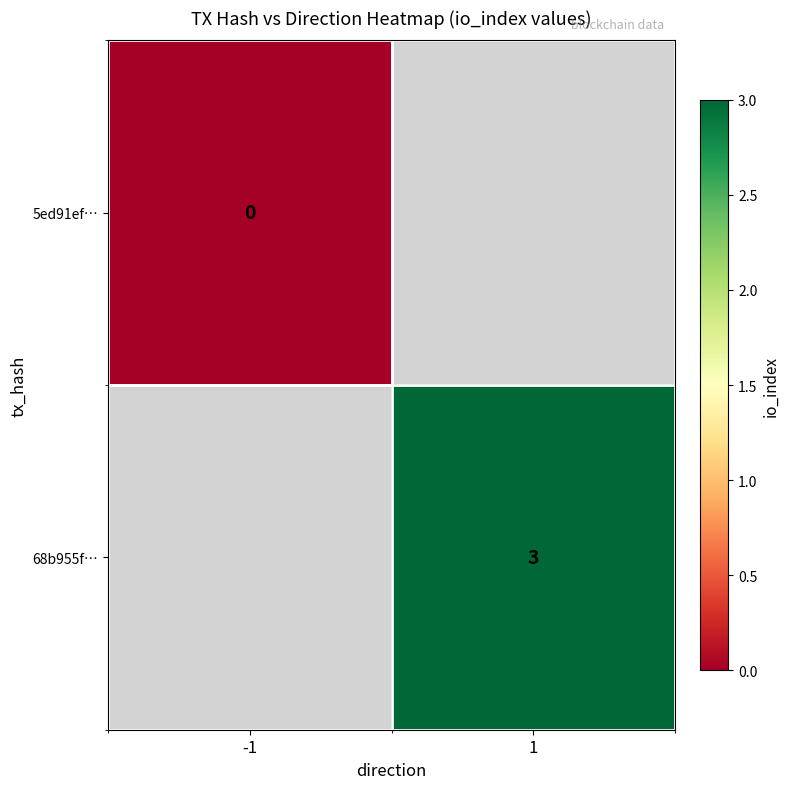

Is the value of 5ed91ef… at -1 greater than the value of 68b955f… at 1?

No